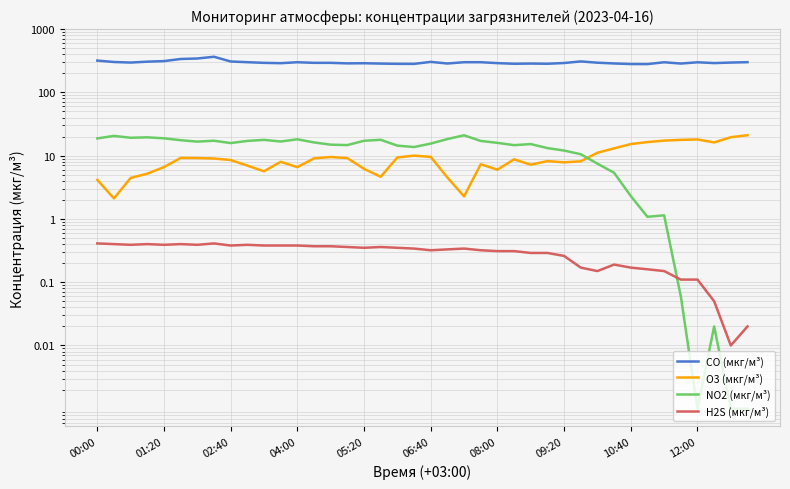

The value of NO2 (мкг/м³) at 04:00 is 19.5. True or false?

True